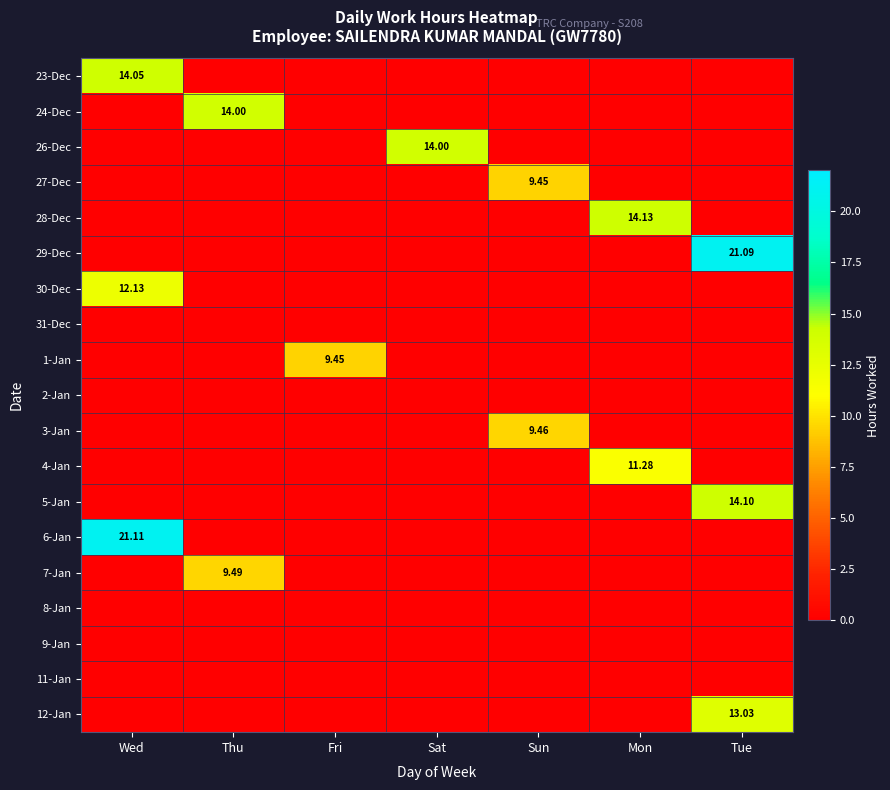

How many categories are shown in the chart?

7